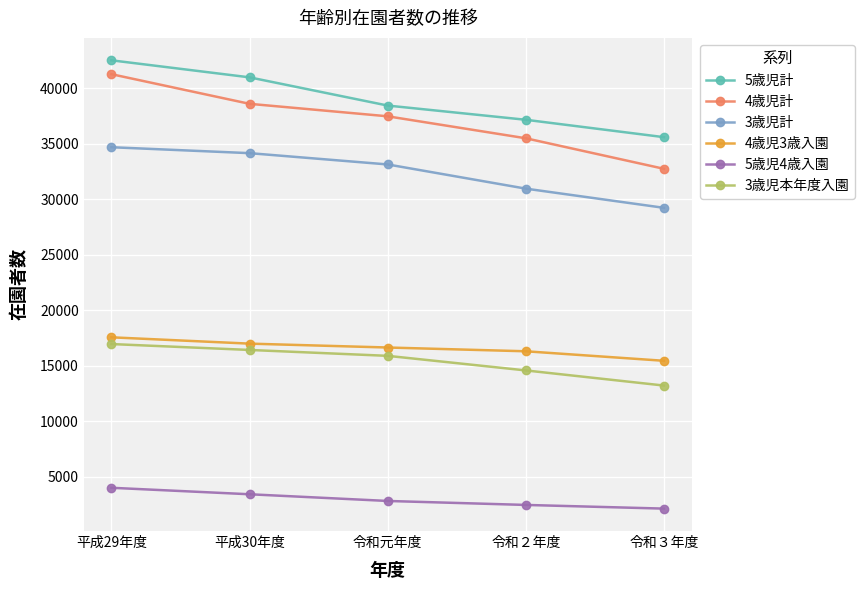

How many lines are shown in the chart?

6